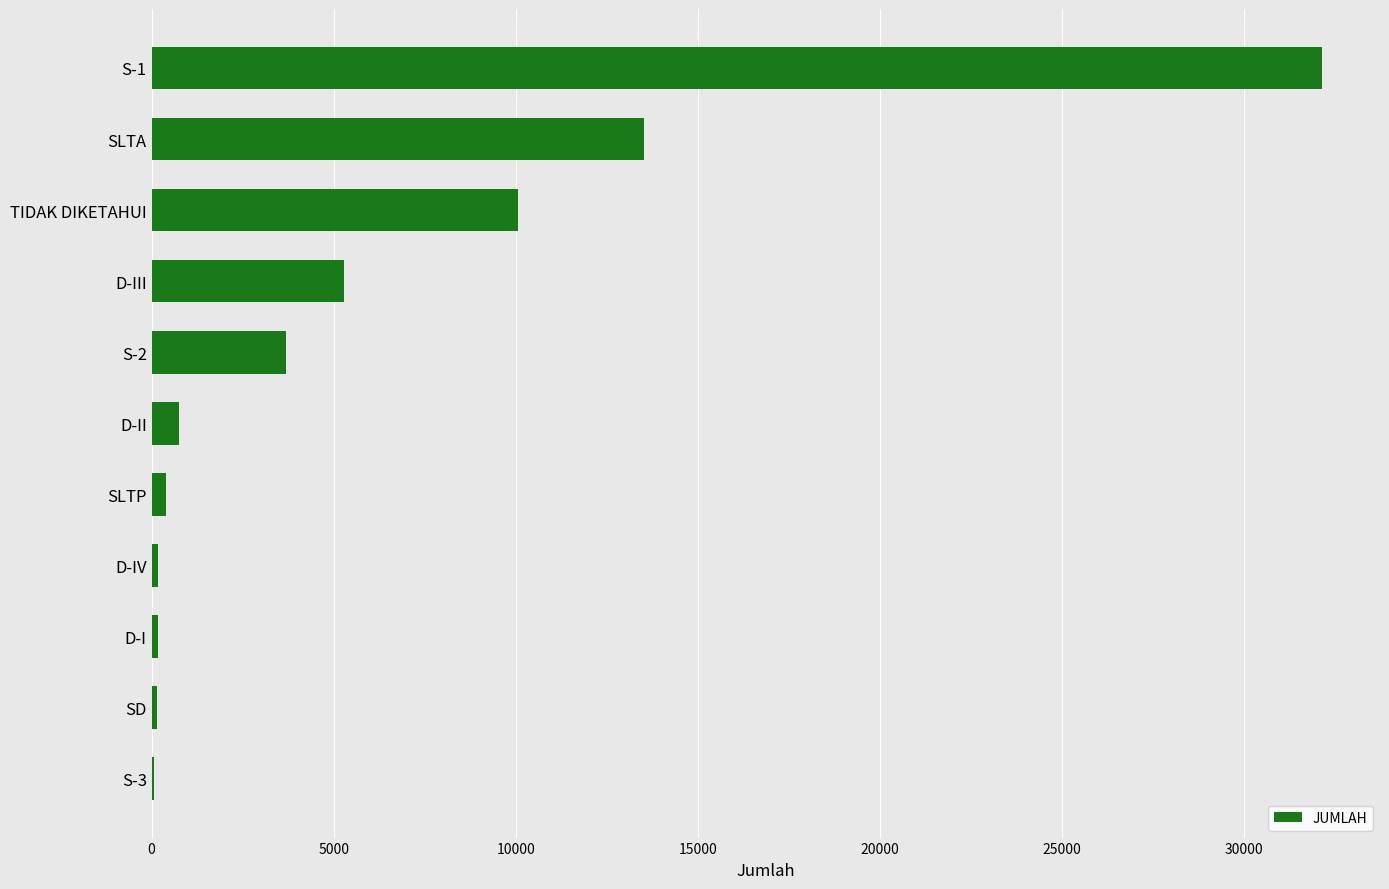

The chart shows a value of 10057 at TIDAK DIKETAHUI. True or false?

True